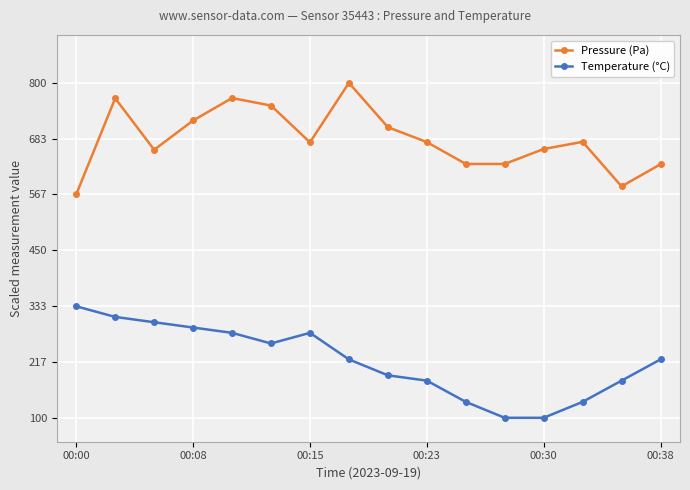

How many distinct data groups are displayed?

2